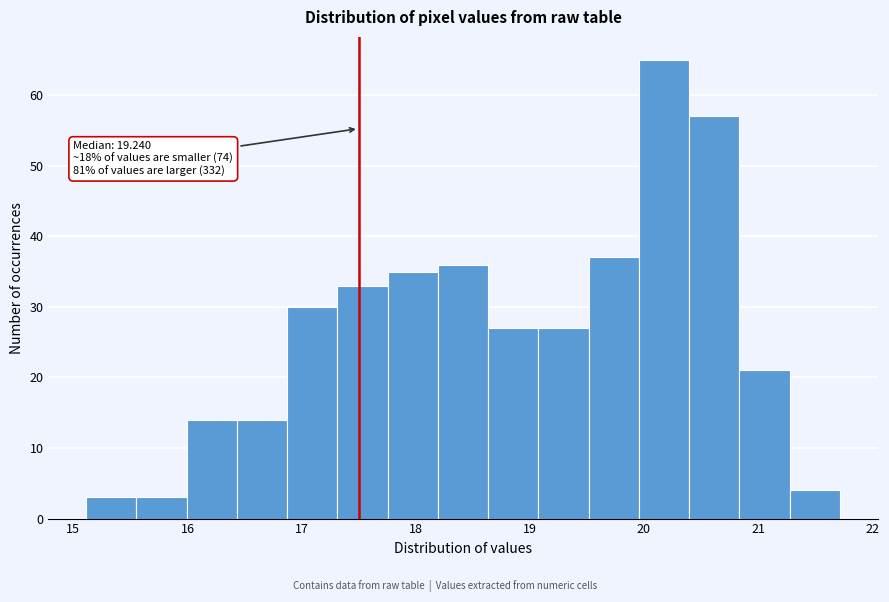

Over which range of the x-axis is the bar tallest?

20.0 to 20.4